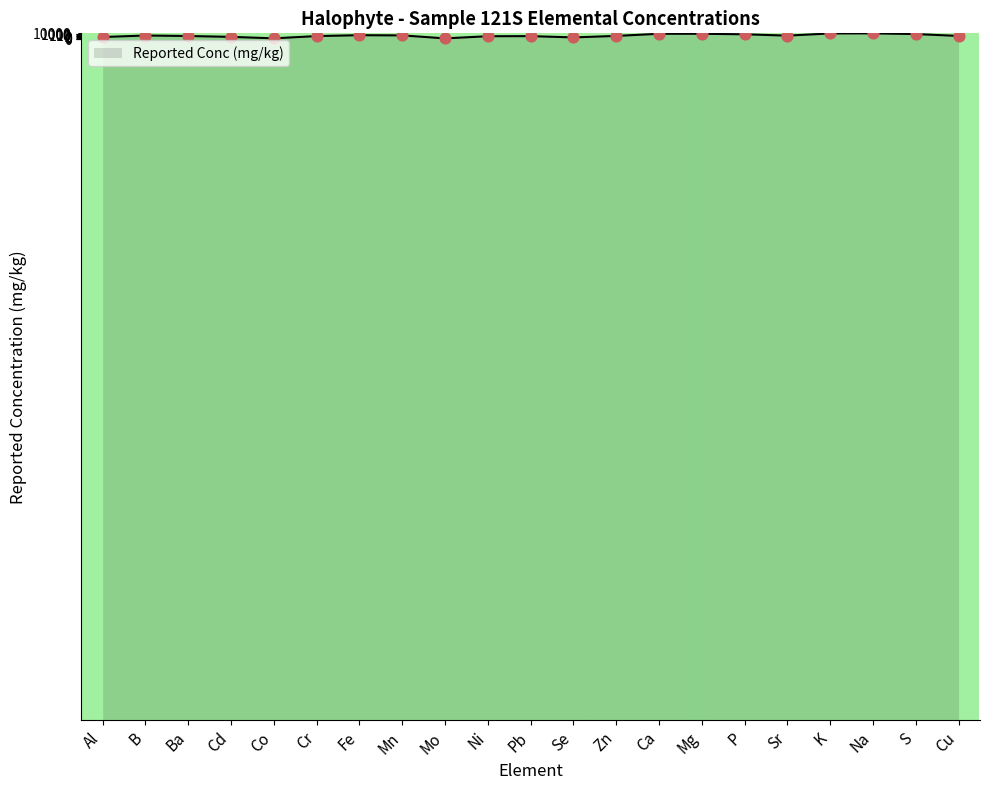

What is the change in value from Se to Mg?

+8715.0